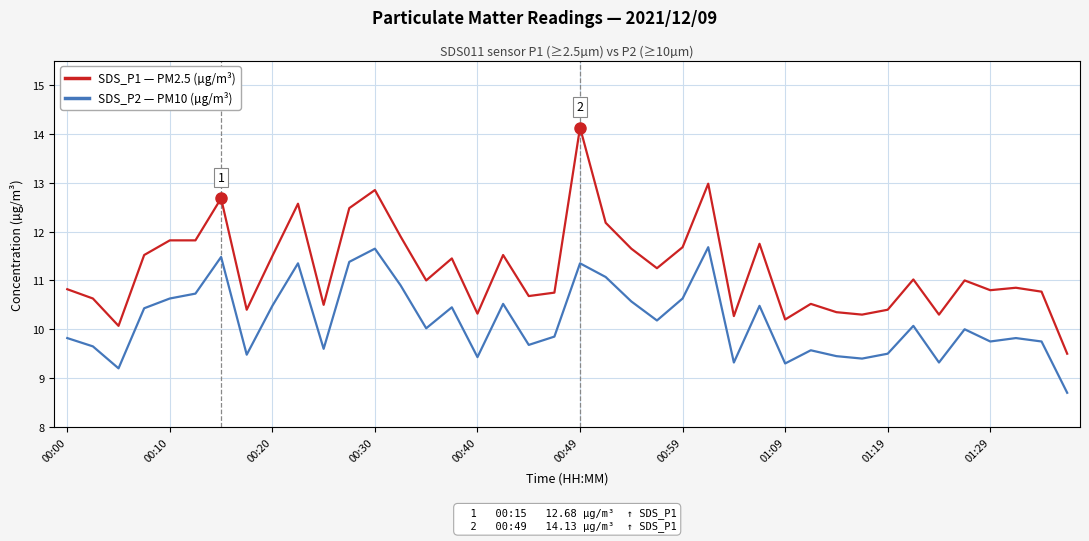

What is the maximum value shown in the chart?

14.1